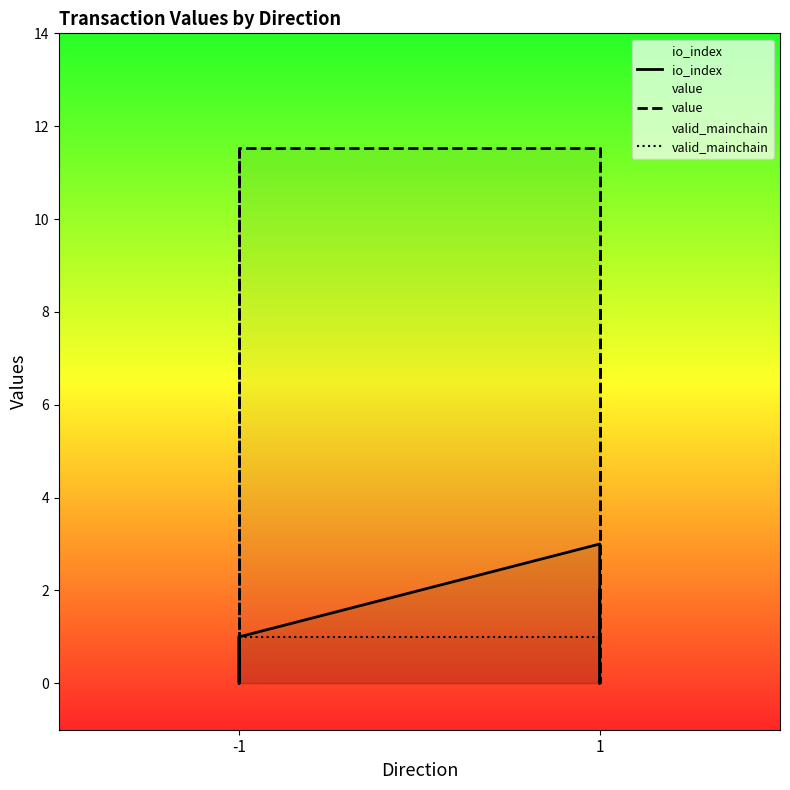

Which series ends up on top after the final intersection of value and valid_mainchain?

value